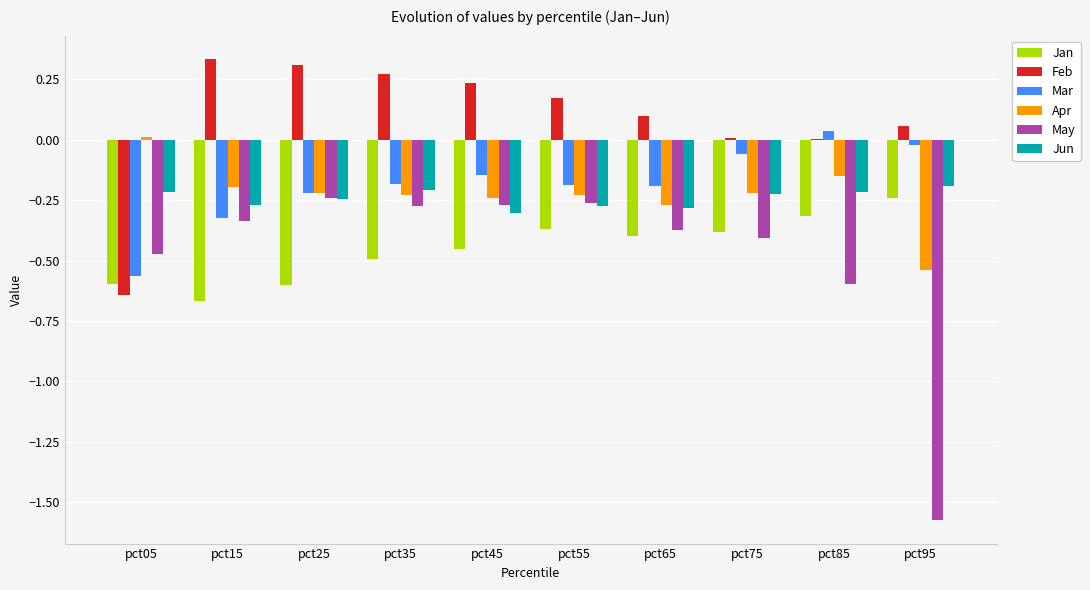

Between pct75 and pct95, which series saw the biggest shift?

May